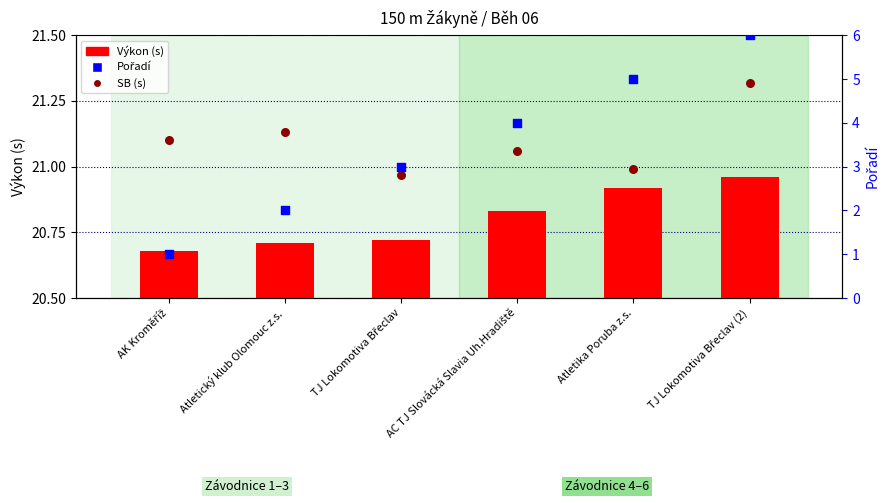

What is the total value across all series at AC TJ Slovácká Slavia Uh.Hradiště?

45.9